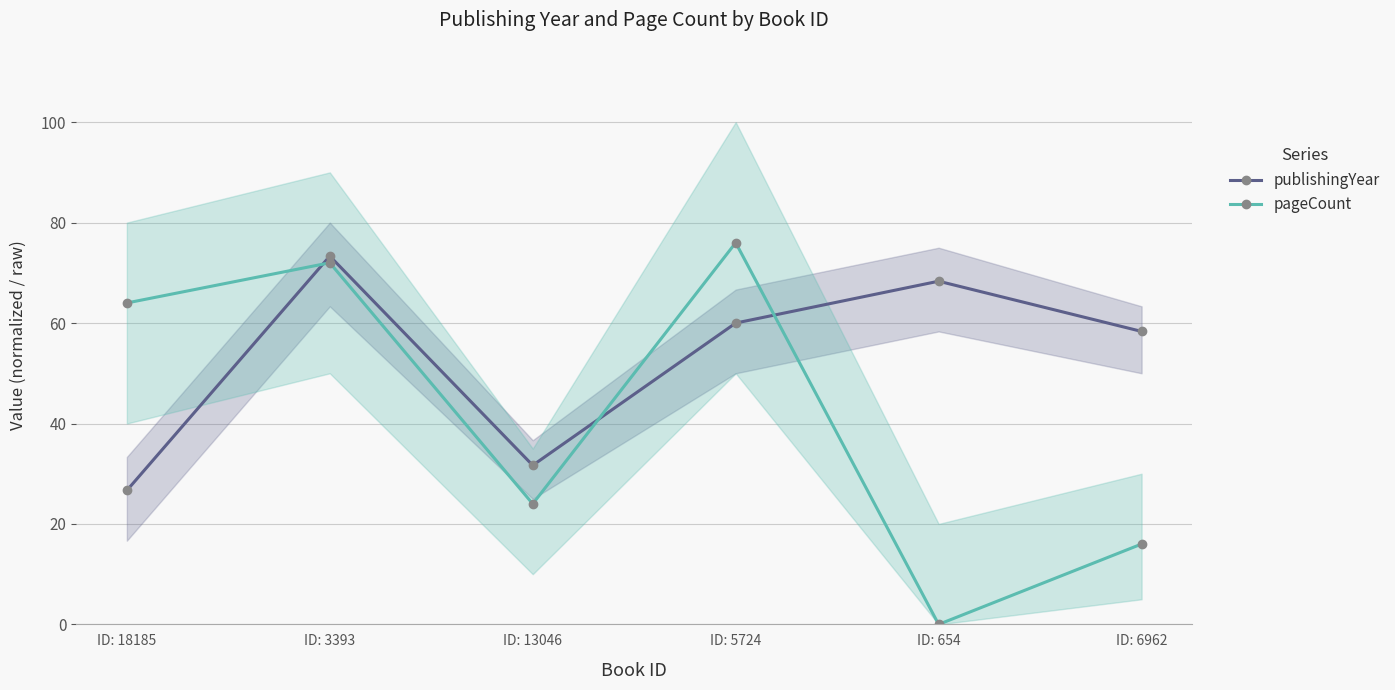

What is the difference between the maximum and minimum values in the publishingYear series?

46.7